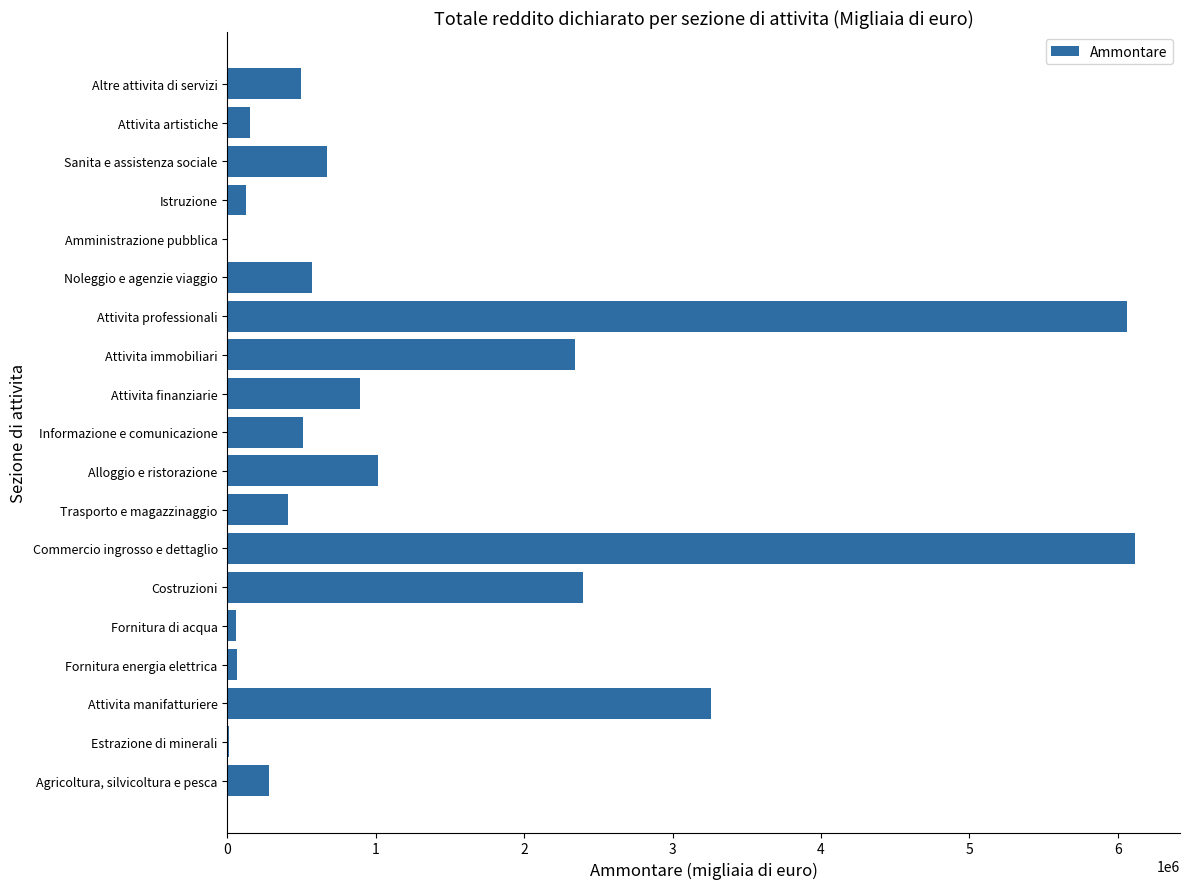

What is the greatest value displayed?

6114277